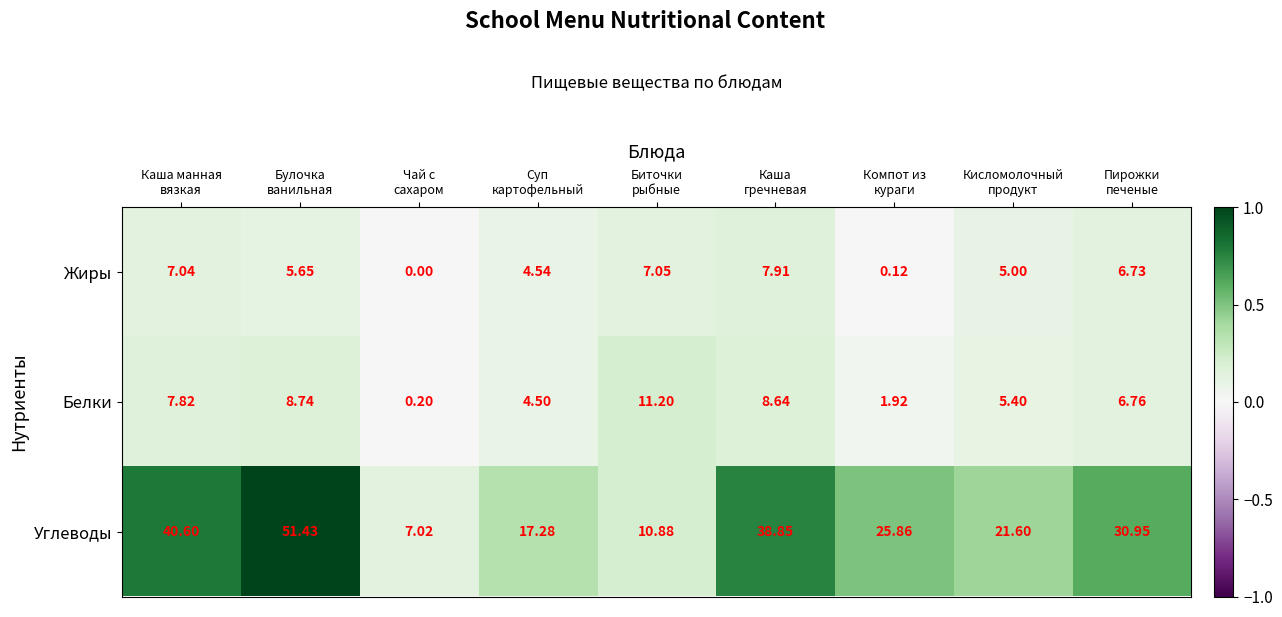

Rank the series by their maximum value, from lowest to highest.

Жиры, Белки, Углеводы